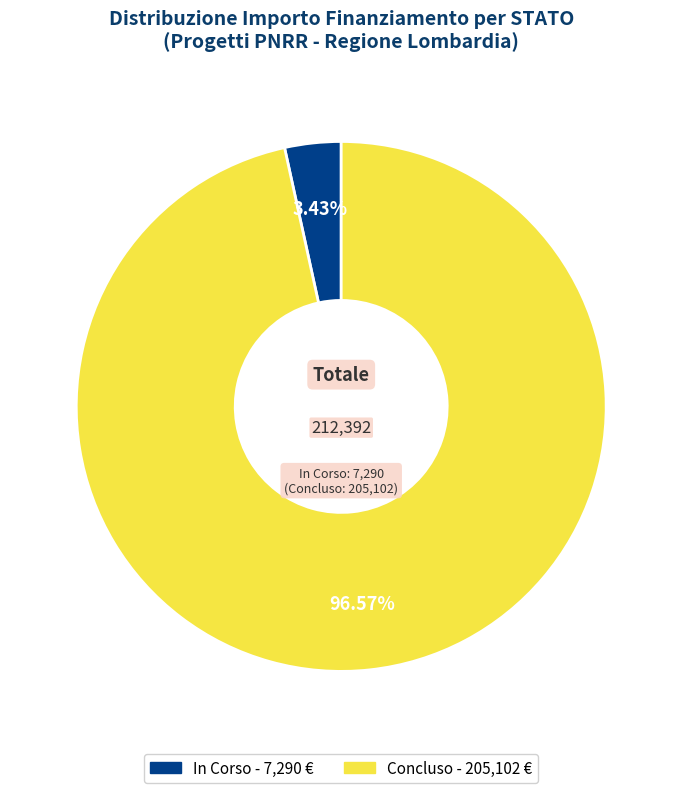

Between In Corso and Concluso, which is larger?

Concluso